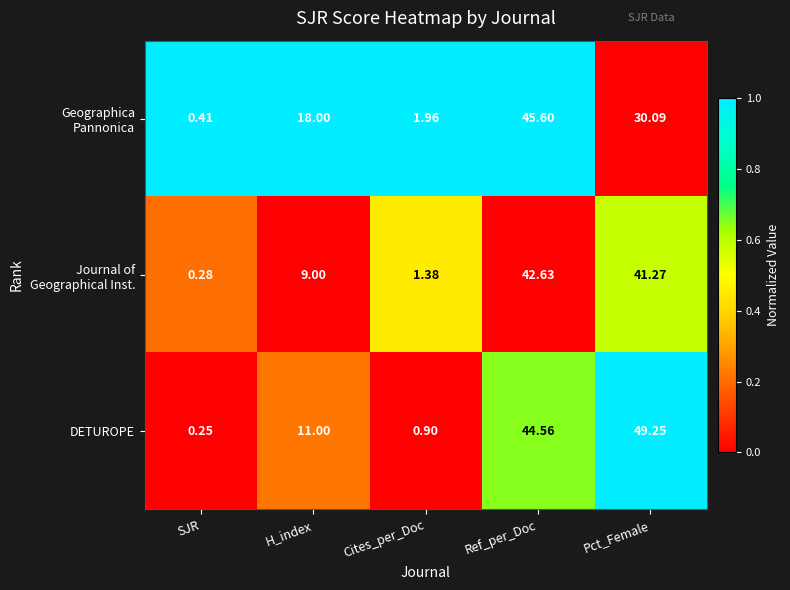

Which category has the lowest value in the DETUROPE series?

SJR